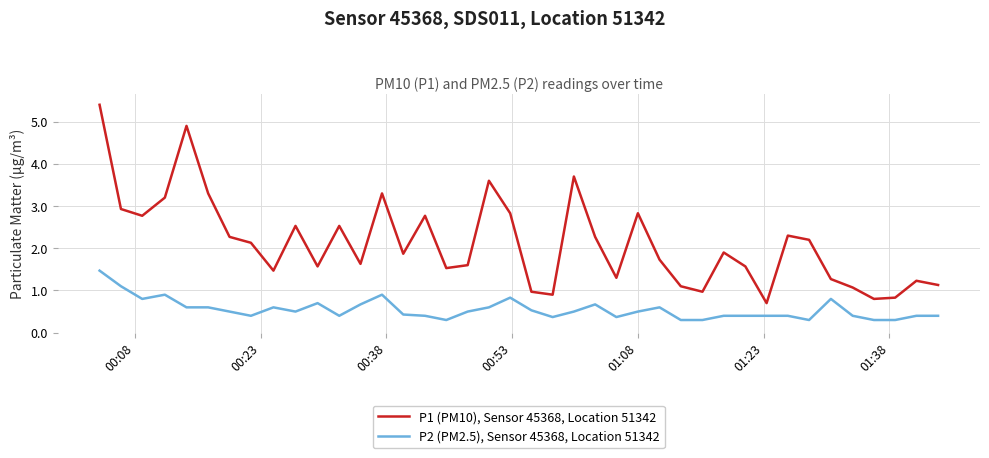

Reading left to right, what are all the values shown in this chart?

P1 (PM10), Sensor 45368, Location 51342: 5.4	2.9	2.8	3.2	4.9	3.3	2.3	2.1	1.5	2.5	1.6	2.5	1.6	3.3	1.9	2.8	1.5	1.6	3.6	2.8	1.0	0.9	3.7	2.3	1.3	2.8	1.7	1.1	1.0	1.9	1.6	0.7	2.3	2.2	1.3	1.1	0.8	0.8	1.2	1.1
P2 (PM2.5), Sensor 45368, Location 51342: 1.5	1.1	0.8	0.9	0.6	0.6	0.5	0.4	0.6	0.5	0.7	0.4	0.7	0.9	0.4	0.4	0.3	0.5	0.6	0.8	0.5	0.4	0.5	0.7	0.4	0.5	0.6	0.3	0.3	0.4	0.4	0.4	0.4	0.3	0.8	0.4	0.3	0.3	0.4	0.4